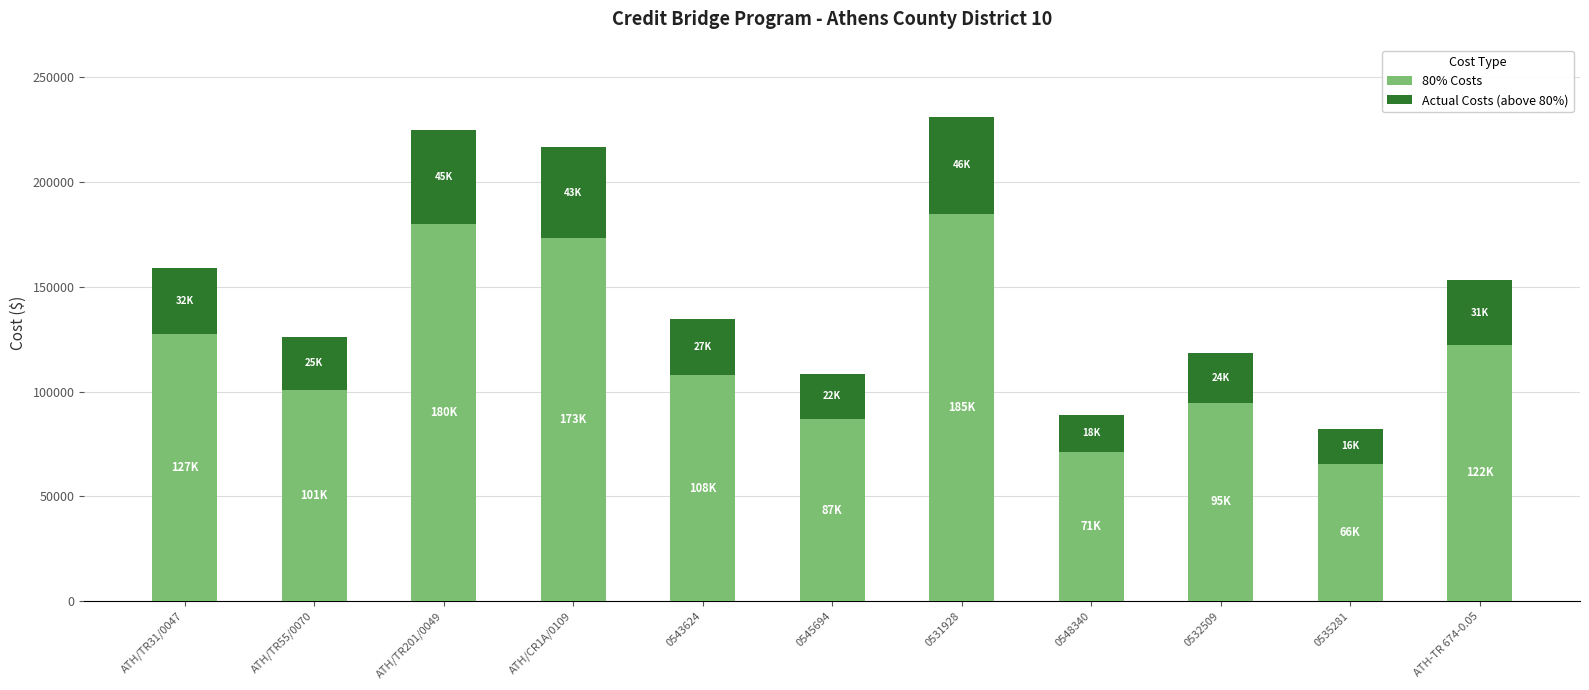

Does the chart contain stacked bars?

Yes